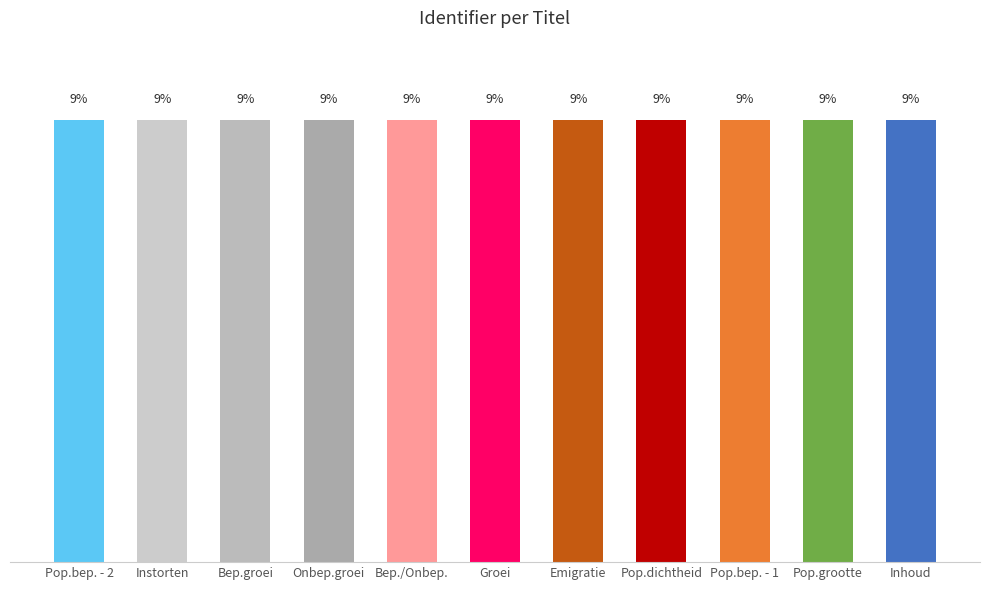

Are the bars horizontal?

No